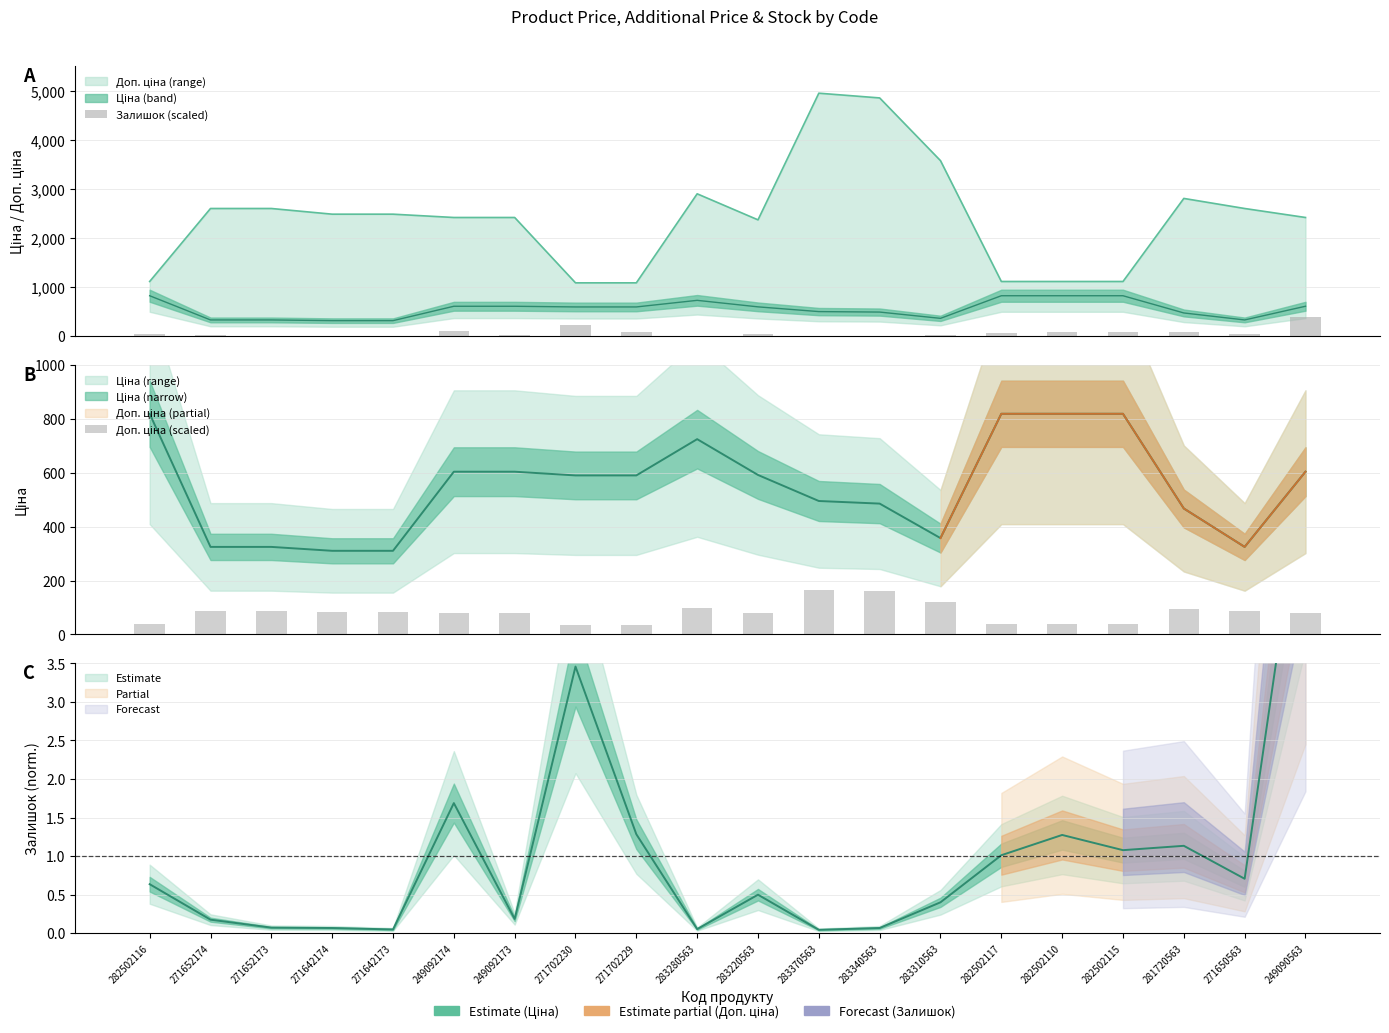

Rank the series at 271652173 from lowest to highest value.

Залишок (scaled), Доп. ціна (scaled)